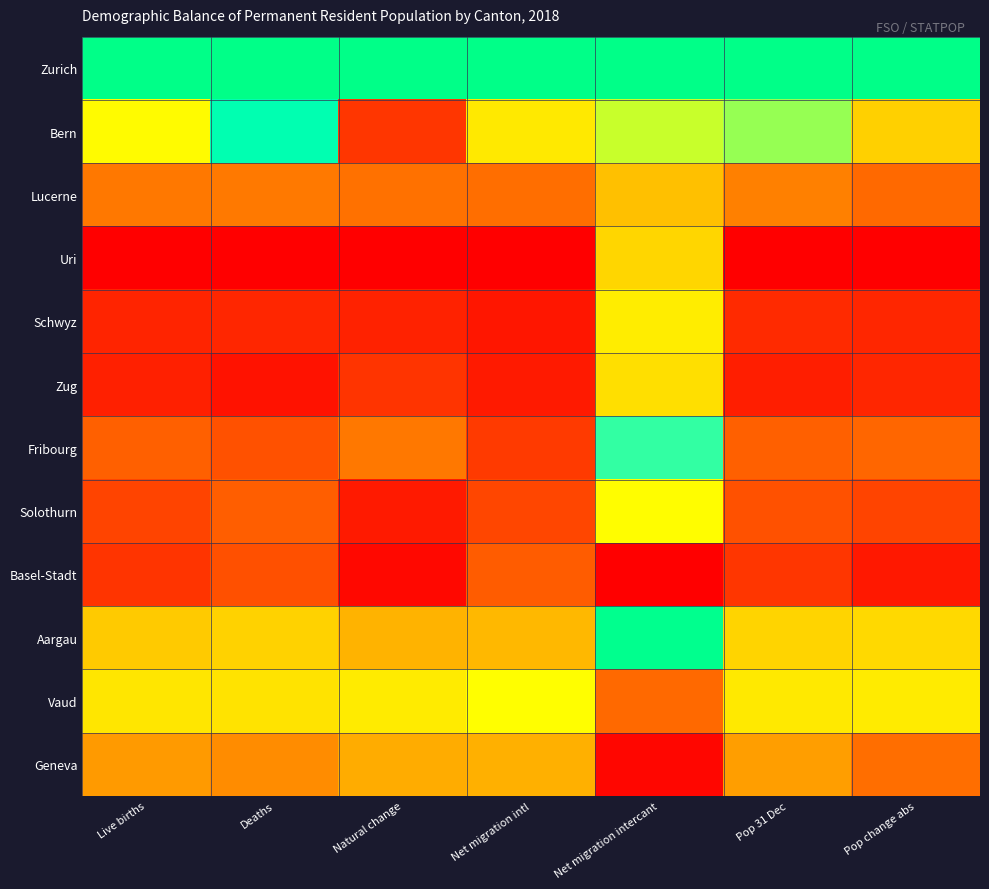

Reading right to left, extract all data points from this chart.

Zurich: Pop change abs=1.0	Pop 31 Dec=1.0	Net migration intercant=1.0	Net migration intl=1.0	Natural change=1.0	Deaths=1.0	Live births=1.0
Bern: Pop change abs=0.4	Pop 31 Dec=0.7	Net migration intercant=0.6	Net migration intl=0.5	Natural change=0.1	Deaths=0.9	Live births=0.6
Lucerne: Pop change abs=0.2	Pop 31 Dec=0.3	Net migration intercant=0.4	Net migration intl=0.2	Natural change=0.2	Deaths=0.2	Live births=0.2
Uri: Pop change abs=0.0	Pop 31 Dec=0.0	Net migration intercant=0.4	Net migration intl=0.0	Natural change=0.0	Deaths=0.0	Live births=0.0
Schwyz: Pop change abs=0.1	Pop 31 Dec=0.1	Net migration intercant=0.5	Net migration intl=0.0	Natural change=0.1	Deaths=0.1	Live births=0.1
Zug: Pop change abs=0.1	Pop 31 Dec=0.1	Net migration intercant=0.5	Net migration intl=0.1	Natural change=0.1	Deaths=0.0	Live births=0.1
Fribourg: Pop change abs=0.2	Pop 31 Dec=0.2	Net migration intercant=0.8	Net migration intl=0.1	Natural change=0.2	Deaths=0.2	Live births=0.2
Solothurn: Pop change abs=0.1	Pop 31 Dec=0.2	Net migration intercant=0.6	Net migration intl=0.1	Natural change=0.1	Deaths=0.2	Live births=0.1
Basel-Stadt: Pop change abs=0.1	Pop 31 Dec=0.1	Net migration intercant=0.0	Net migration intl=0.2	Natural change=0.0	Deaths=0.2	Live births=0.1
Aargau: Pop change abs=0.4	Pop 31 Dec=0.4	Net migration intercant=1.0	Net migration intl=0.4	Natural change=0.4	Deaths=0.4	Live births=0.4
Vaud: Pop change abs=0.5	Pop 31 Dec=0.5	Net migration intercant=0.2	Net migration intl=0.6	Natural change=0.5	Deaths=0.5	Live births=0.5
Geneva: Pop change abs=0.2	Pop 31 Dec=0.3	Net migration intercant=0.0	Net migration intl=0.3	Natural change=0.3	Deaths=0.3	Live births=0.3